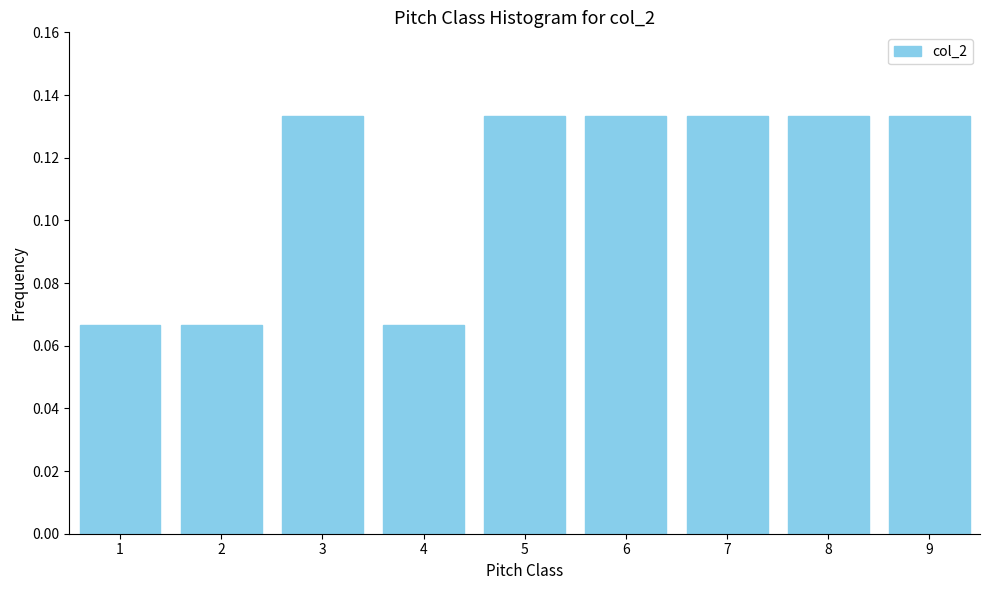

Between 2 and 9, which is larger?

9